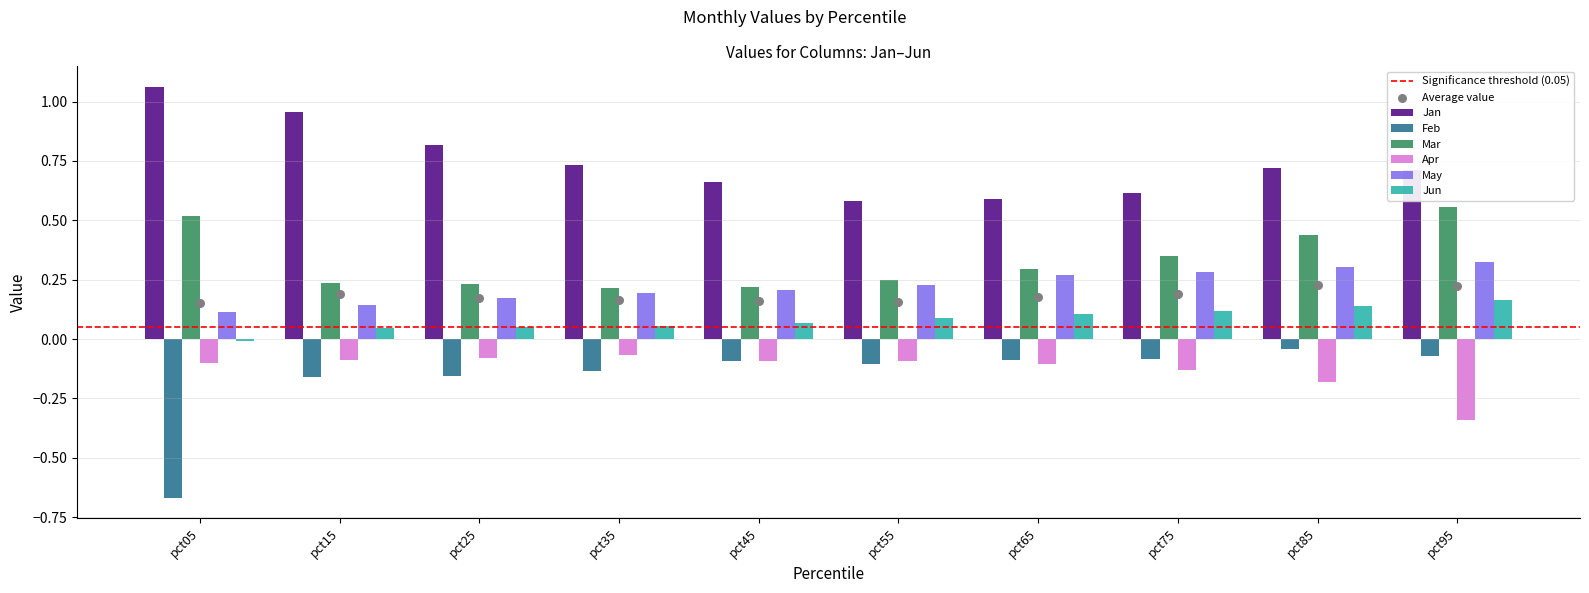

At how many categories does at least one series exceed 0?

10